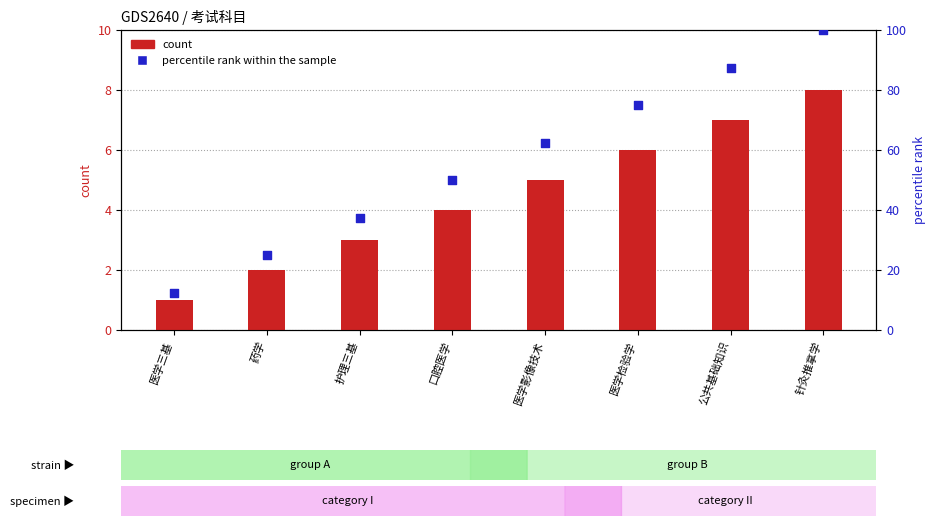

Which series has the largest total across all categories?

percentile rank within the sample